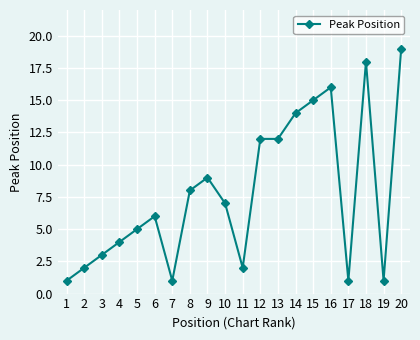

What is the difference between the maximum and second lowest values?

18